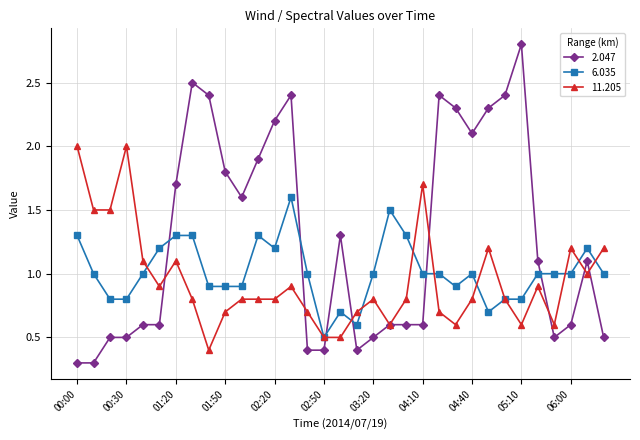

Which series has the widest spread of values?

2.047